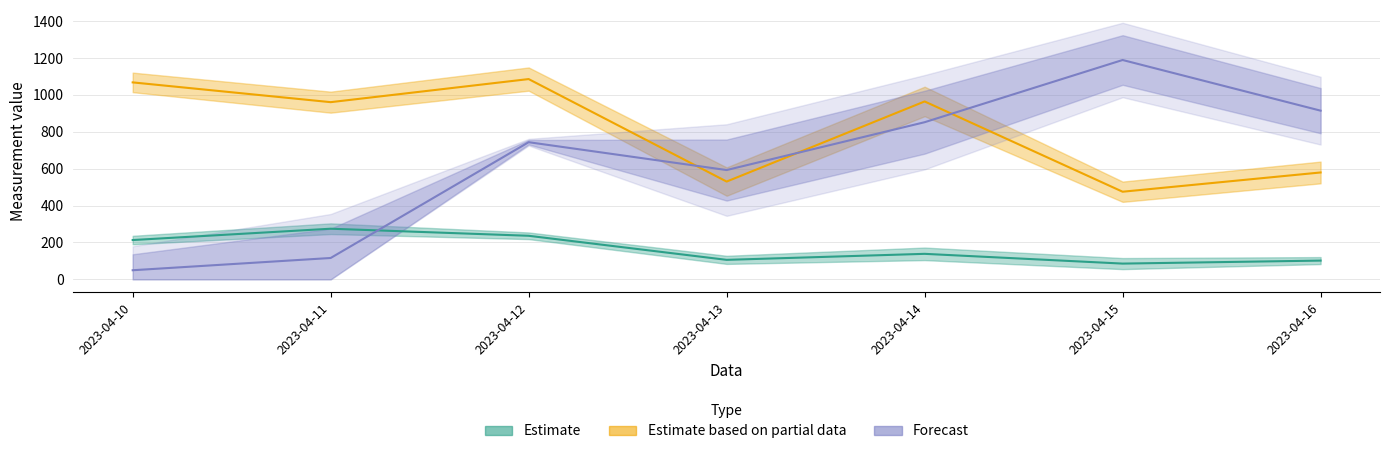

What is the difference between the second highest and minimum values in the Bagnatura fogliare - Grezzo series?

865.2